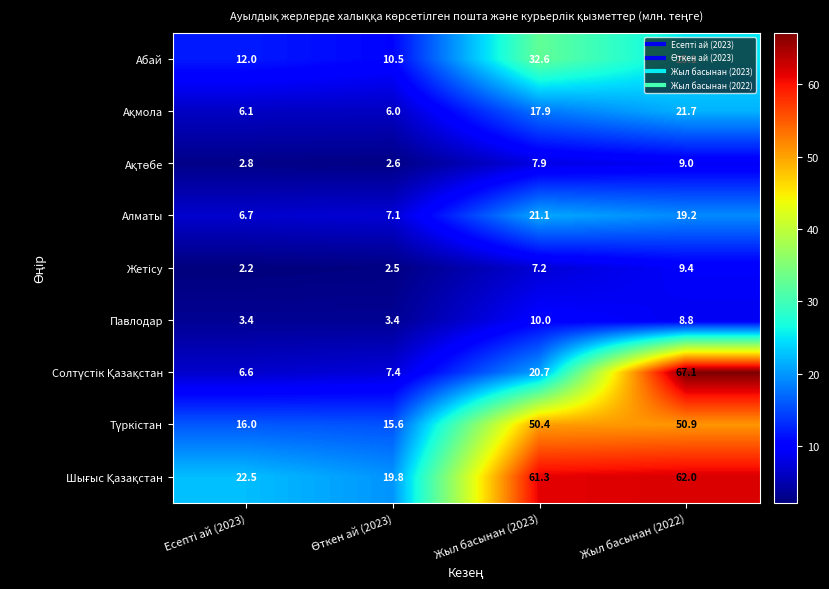

The value of Павлодар at Жыл басынан (2023) is 5.4. True or false?

False